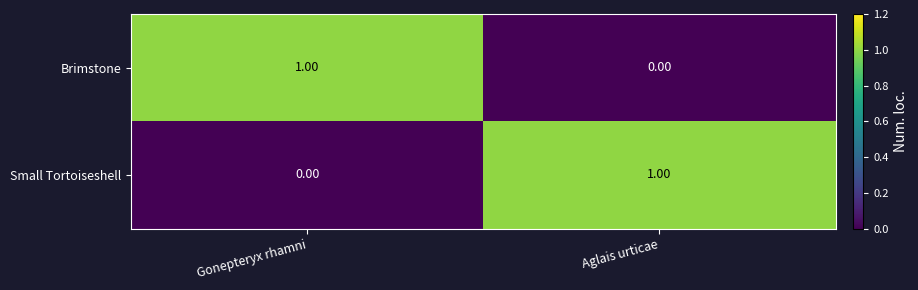

What is the spread (max minus min) of values at Gonepteryx rhamni?

1